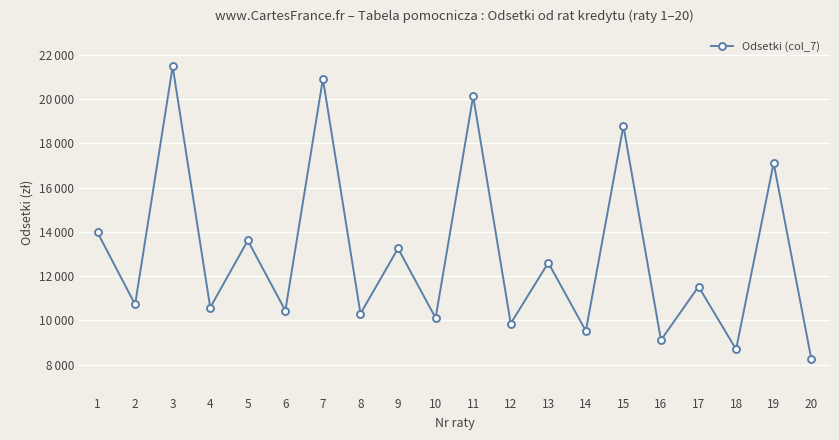

Rank the categories by value from lowest to highest.

20, 18, 16, 14, 12, 10, 8, 6, 4, 2, 17, 13, 9, 5, 1, 19, 15, 11, 7, 3